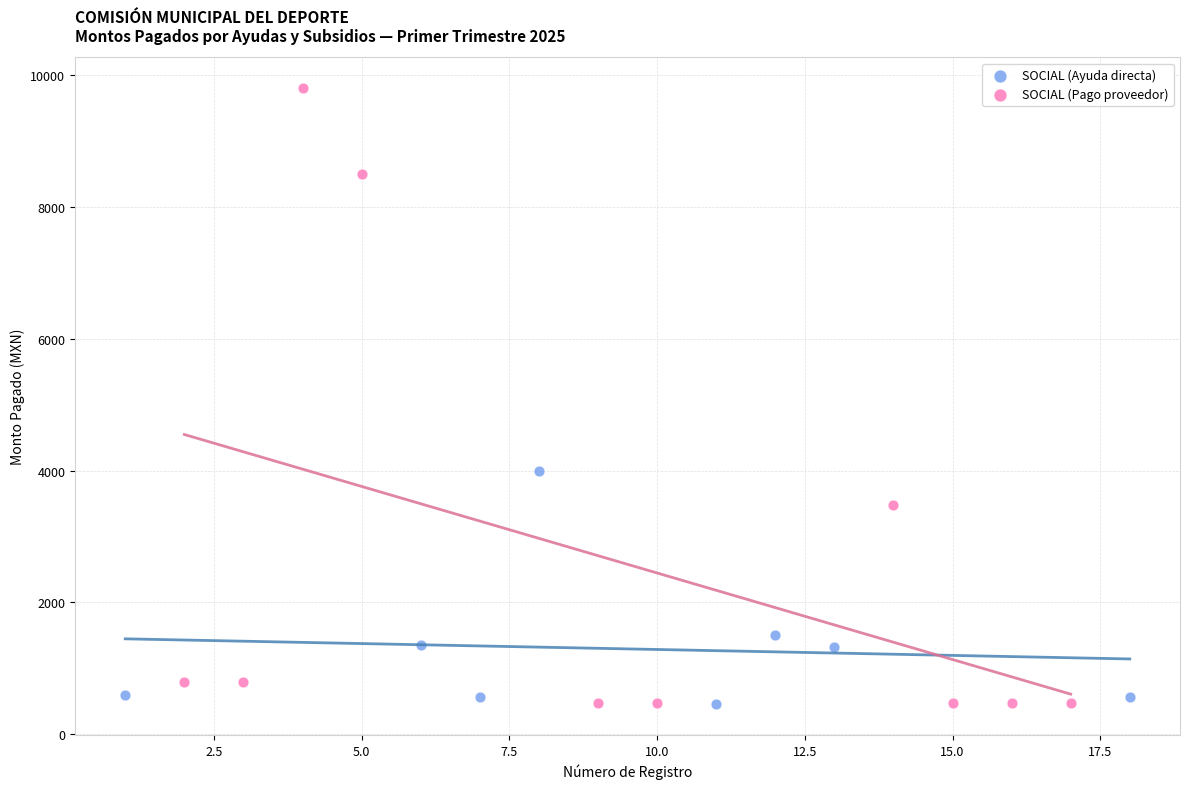

Which series reaches the maximum Y coordinate?

SOCIAL (Pago proveedor)